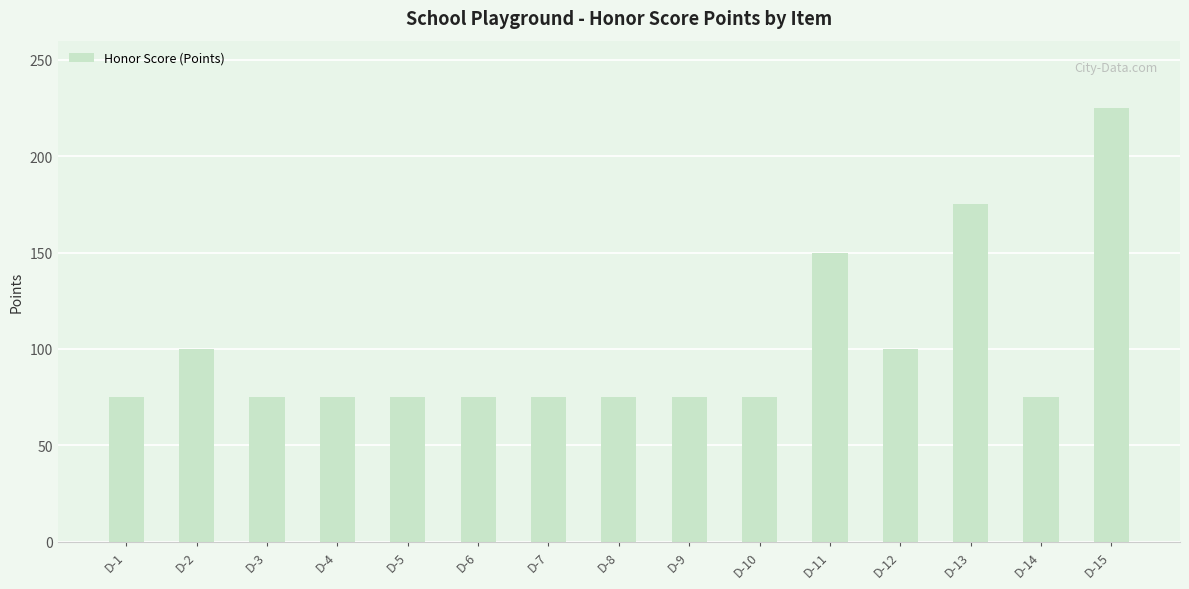

What is the change in value from D-3 to D-13?

+100